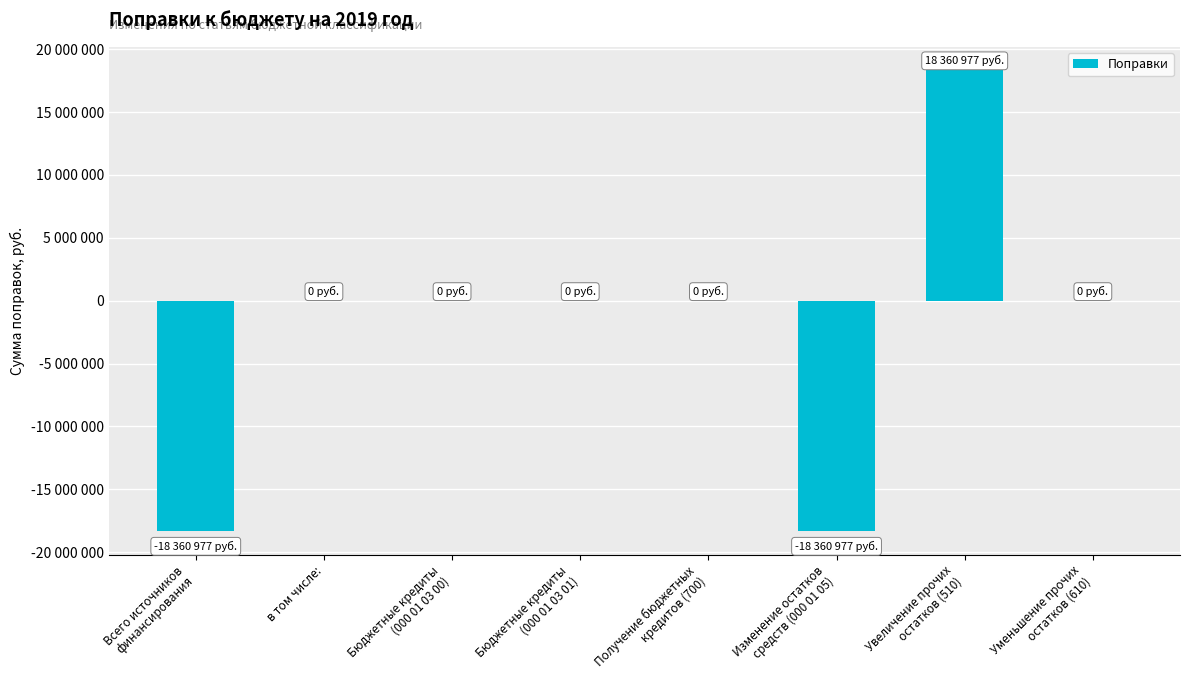

Are the bars horizontal?

No